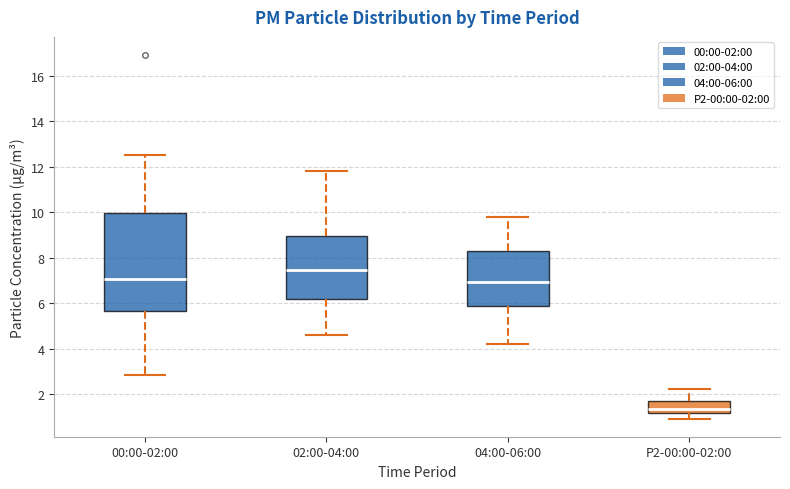

Which box is the tallest, from its lower edge to its upper edge?

00:00-02:00